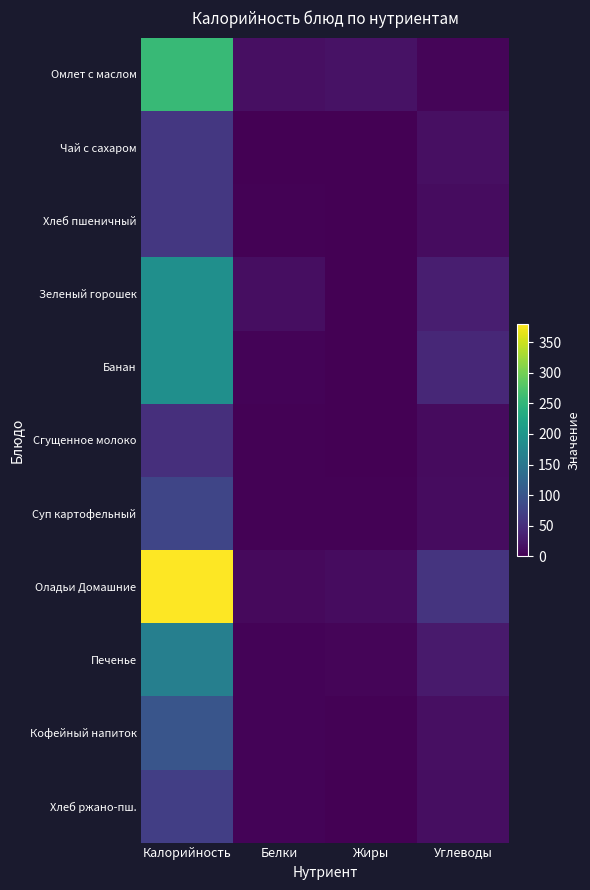

Which series has the largest total across all categories?

Оладьи Домашние